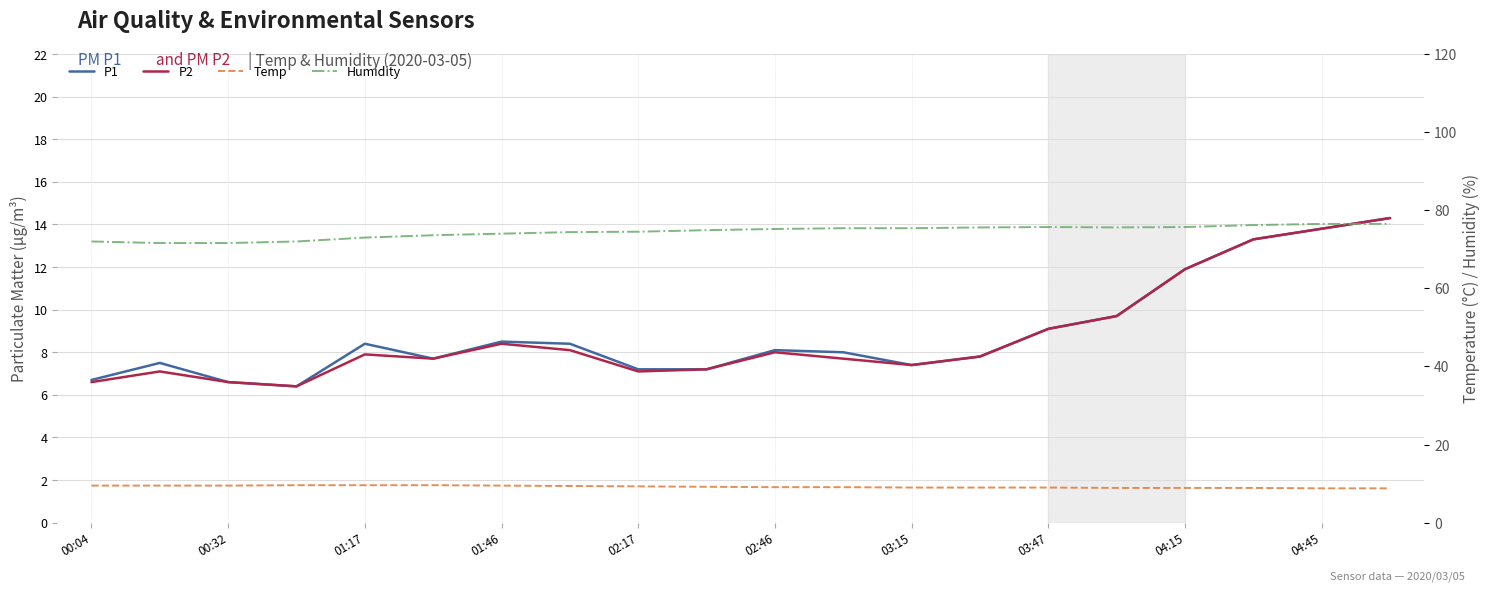

What is the total value across all series at 11?

100.2